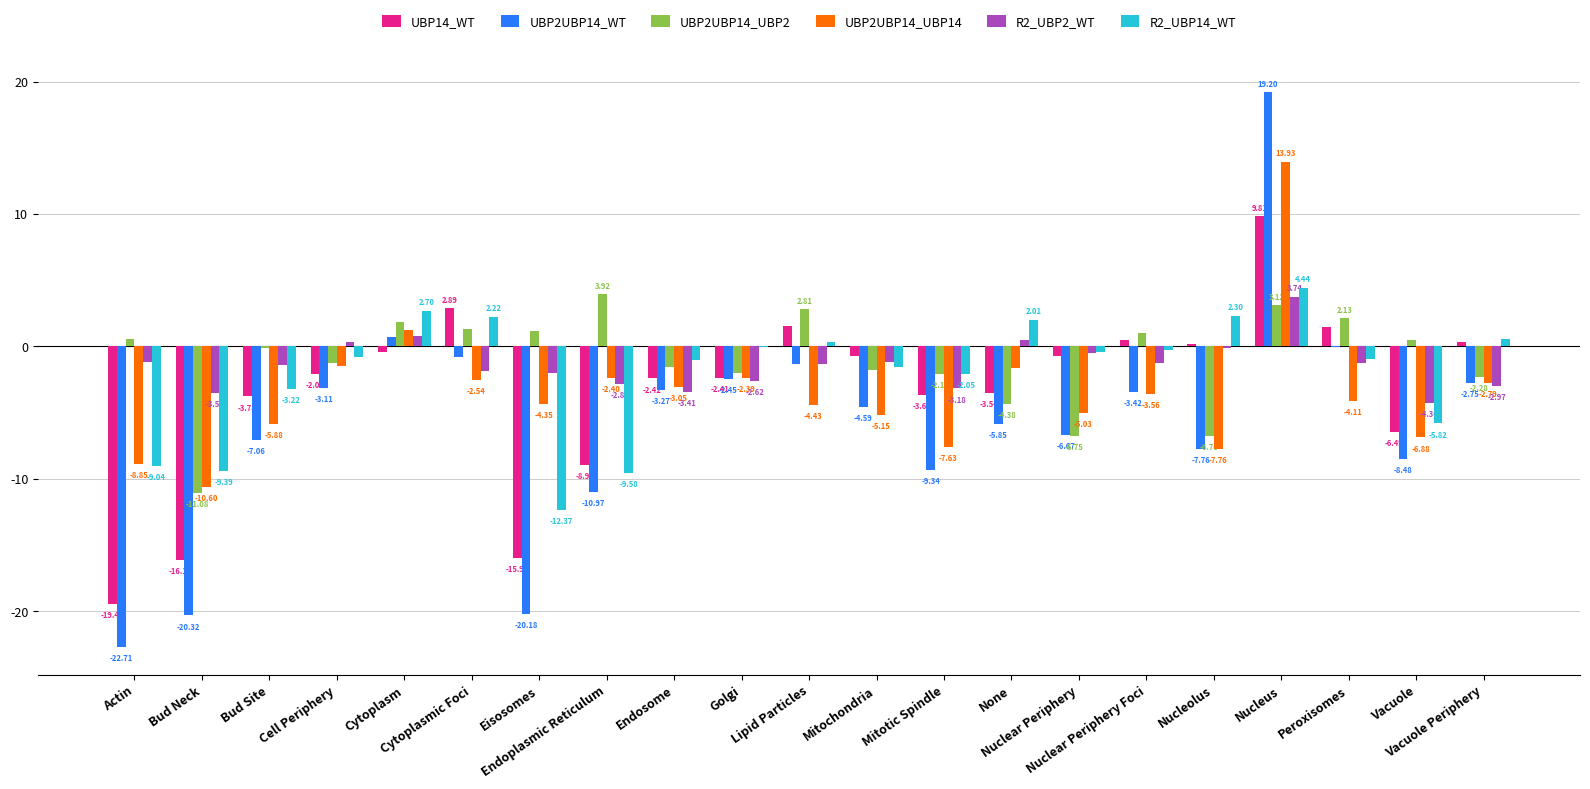

Which series has the largest total across all categories?

UBP2UBP14_UBP2